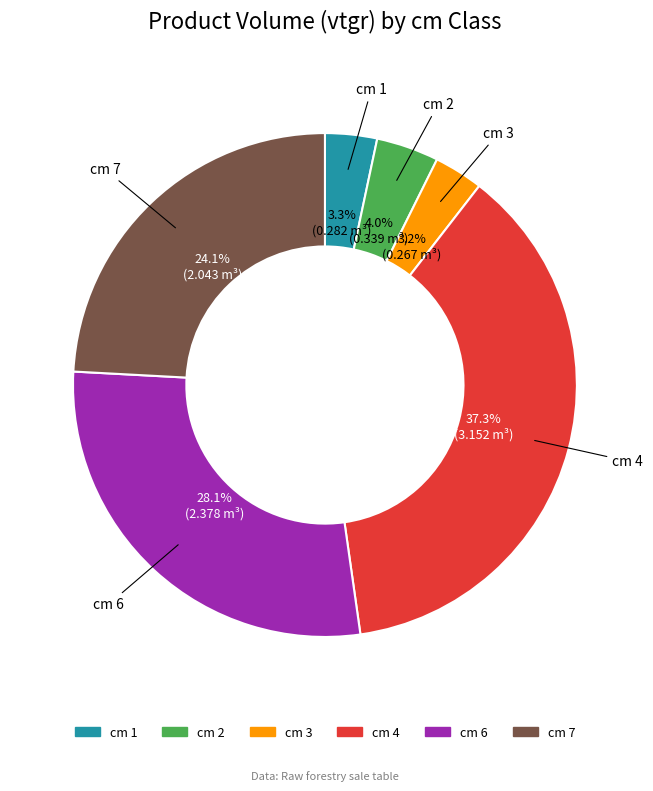

How many segments does this pie chart have?

6